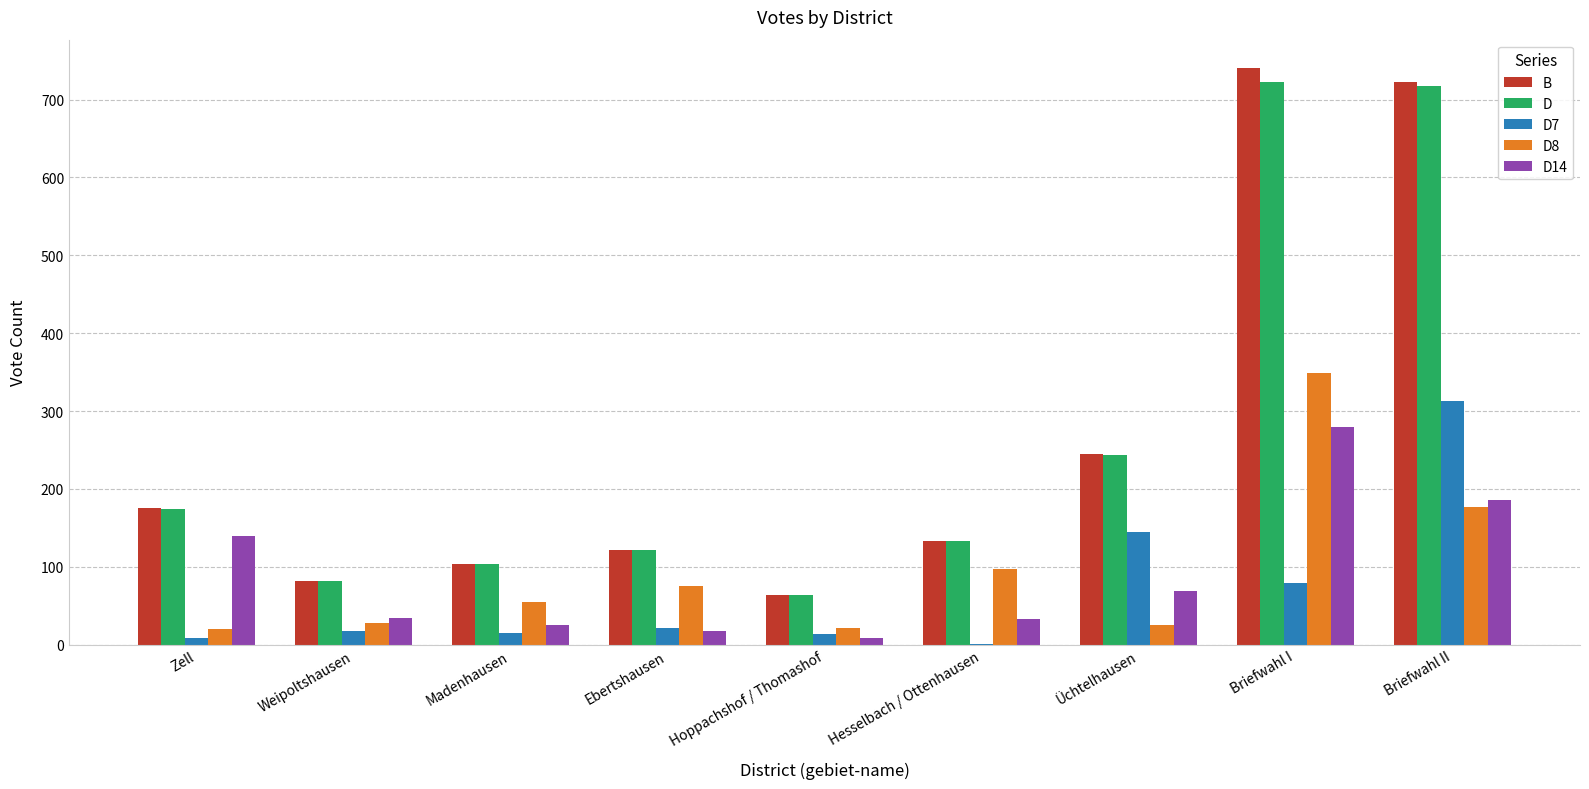

Read the B value at Üchtelhausen.

245